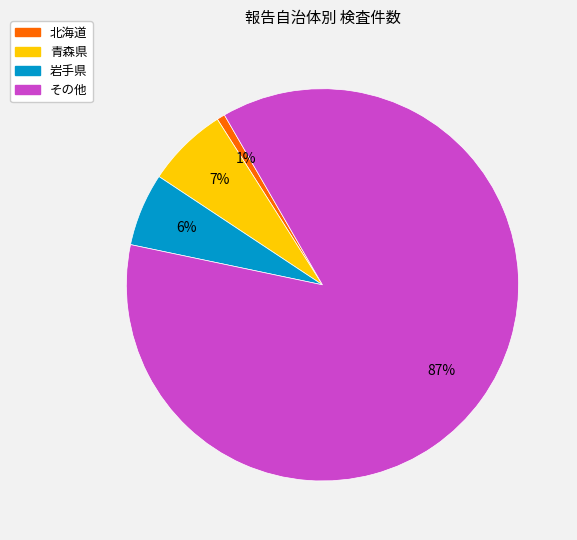

True or false: 北海道 accounts for 11% of the total.

False